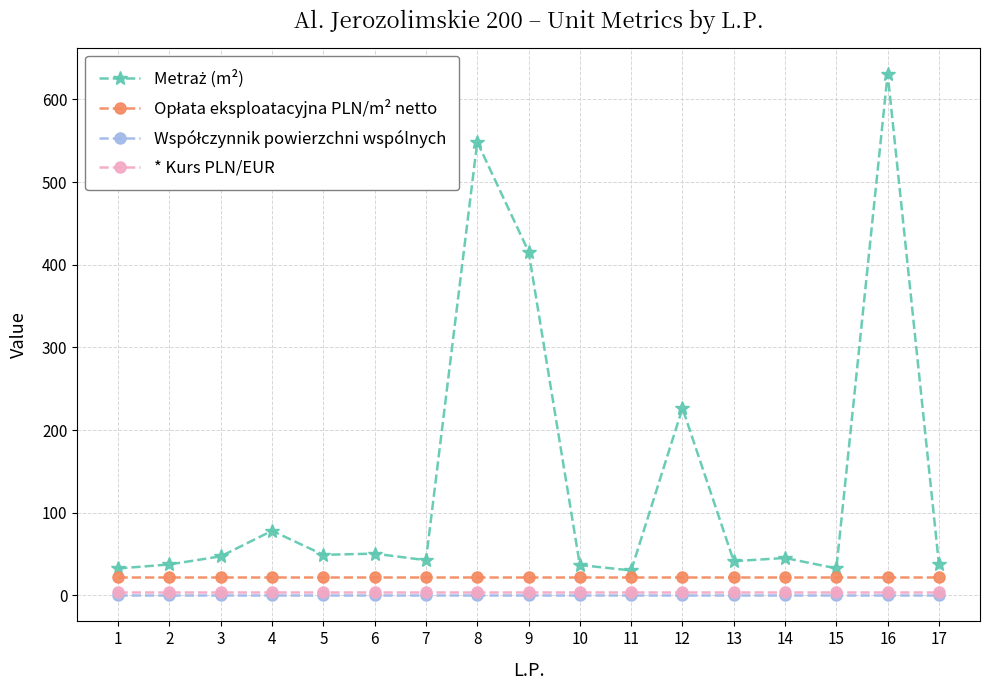

At which category is the sum across all series the highest?

16